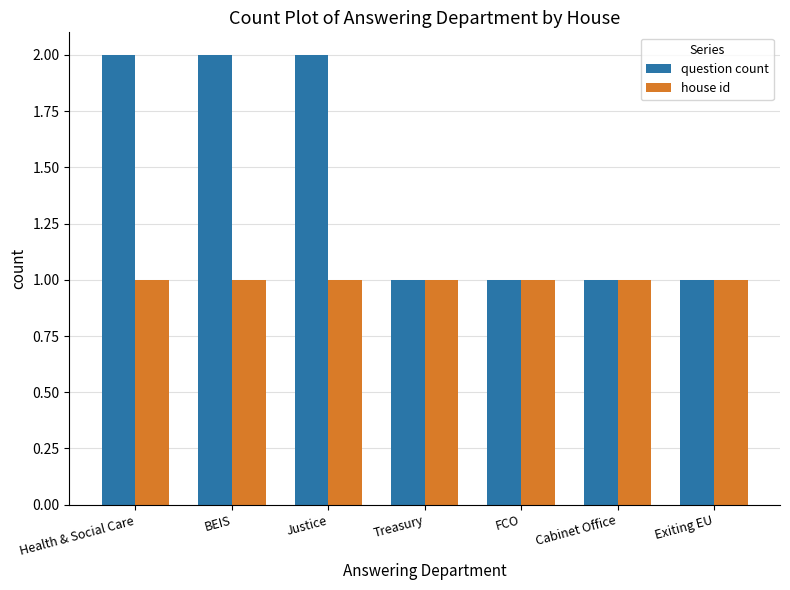

Reading right to left, what are all the values shown in this chart?

question count: Exiting EU=1	Cabinet Office=1	FCO=1	Treasury=1	Justice=2	BEIS=2	Health & Social Care=2
house id: Exiting EU=1	Cabinet Office=1	FCO=1	Treasury=1	Justice=1	BEIS=1	Health & Social Care=1